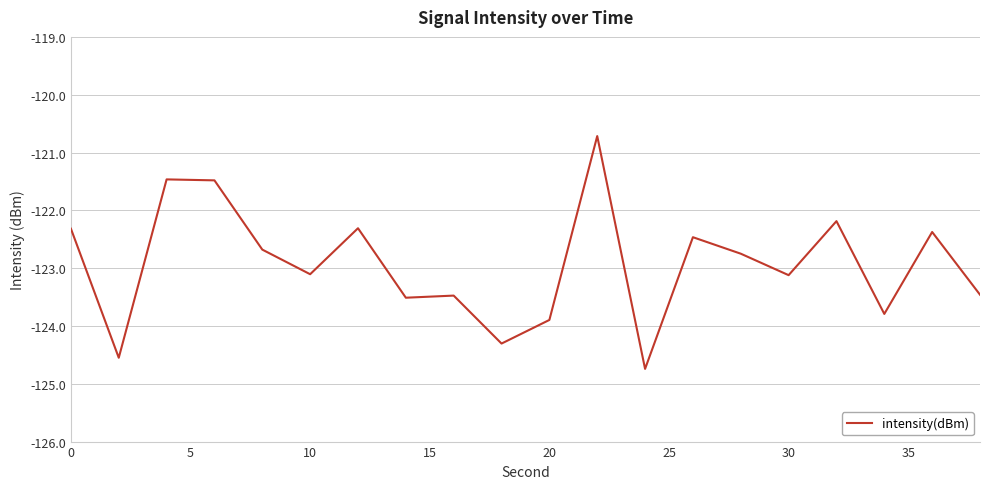

Reading right to left, what are all the values shown in this chart?

-123.5	-122.4	-123.8	-122.2	-123.1	-122.8	-122.5	-124.7	-120.7	-123.9	-124.3	-123.5	-123.5	-122.3	-123.1	-122.7	-121.5	-121.5	-124.6	-122.3